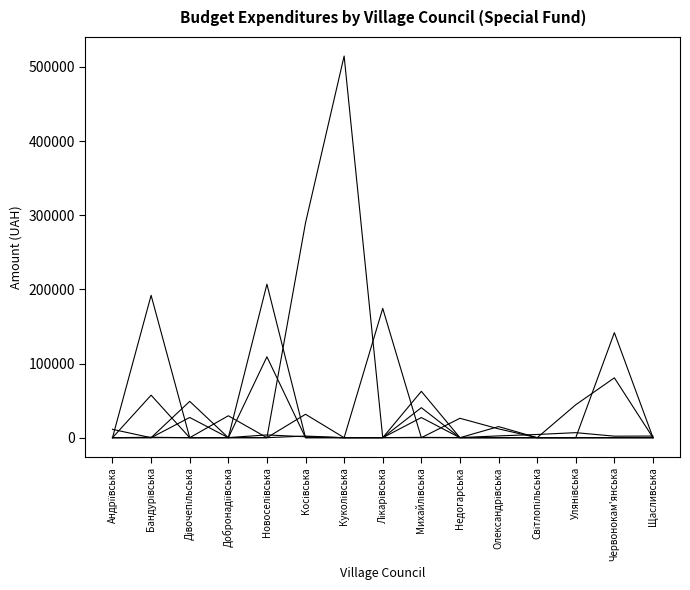

How many lines are shown in the chart?

6